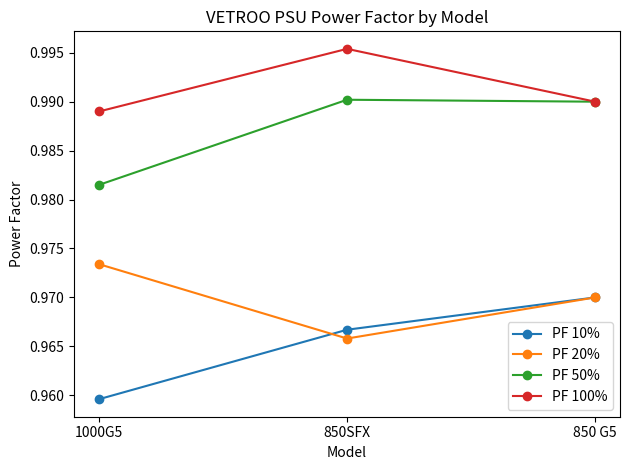

List the series in order of their overall mean, highest first.

PF 100%, PF 50%, PF 20%, PF 10%